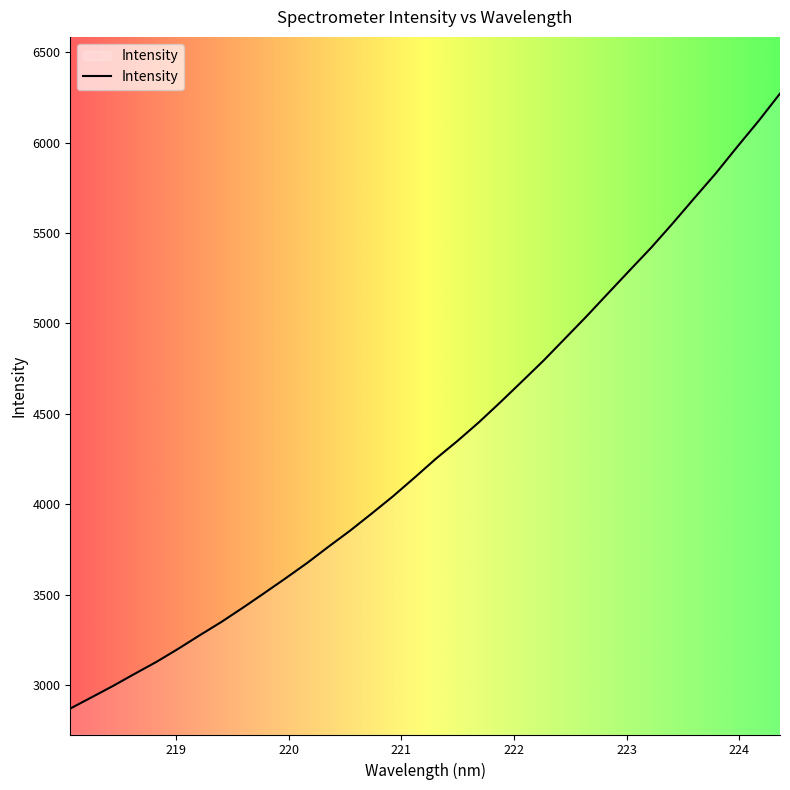

What is the difference between the maximum and minimum values?

3400.9